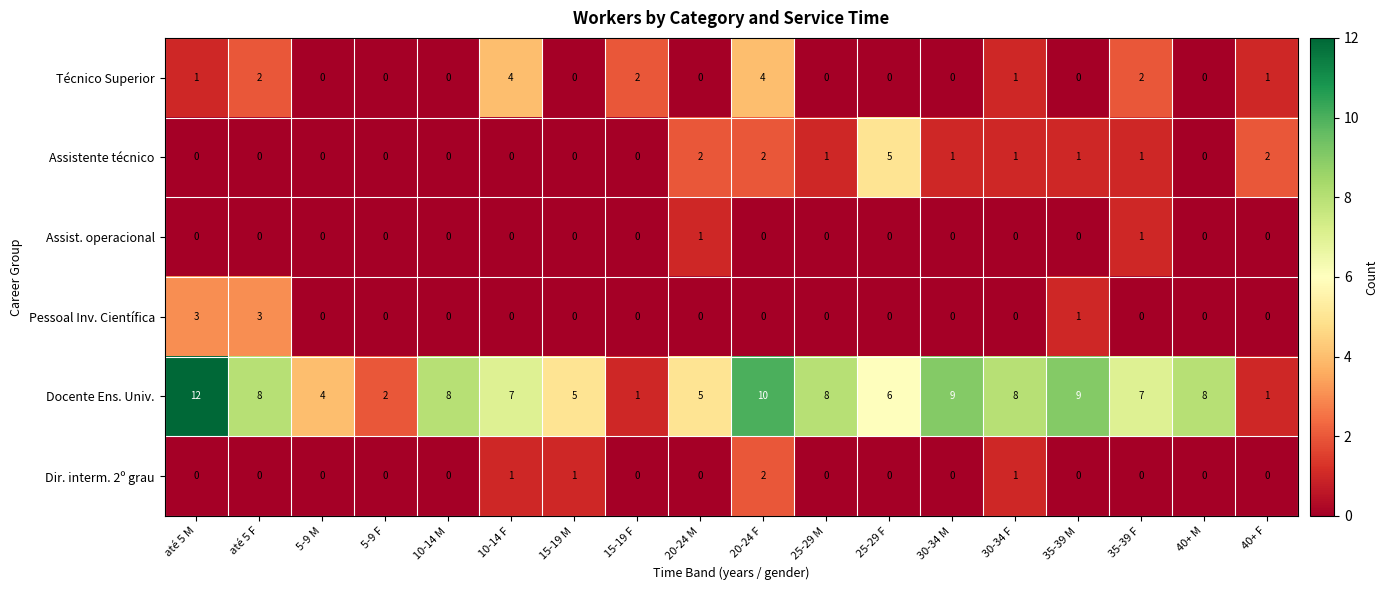

At which category does the chart reach its peak across all series?

até 5 M